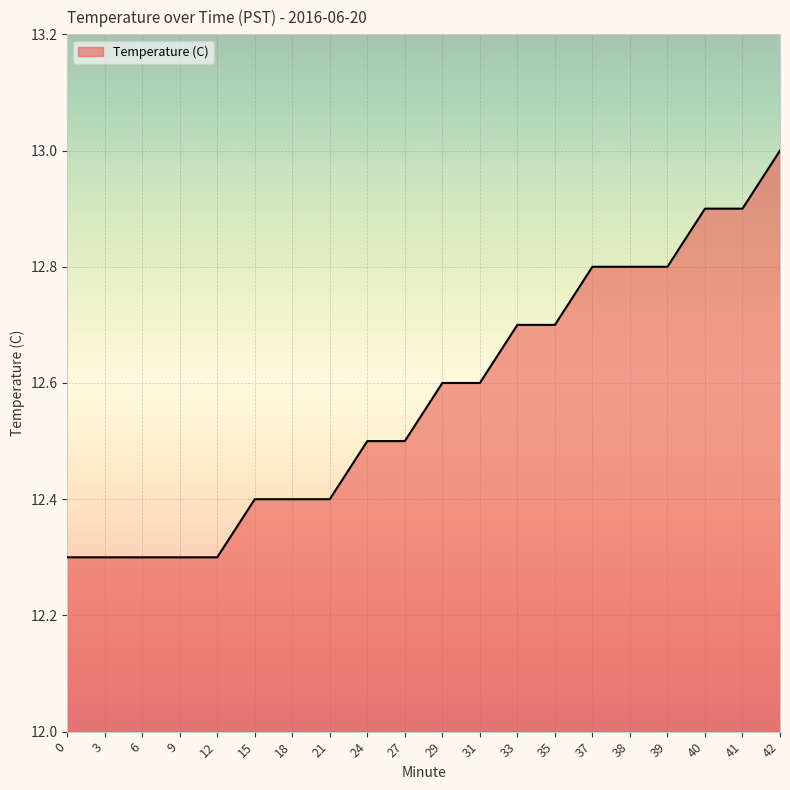

Does the chart display data point markers on the line(s)?

No